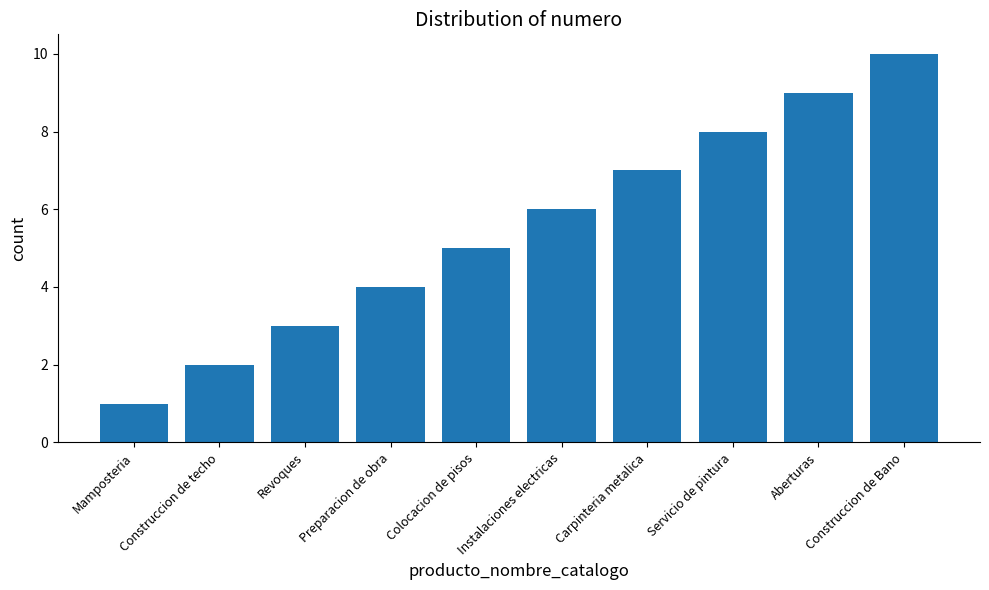

What is the change in value from Preparacion de obra to Servicio de pintura?

+4